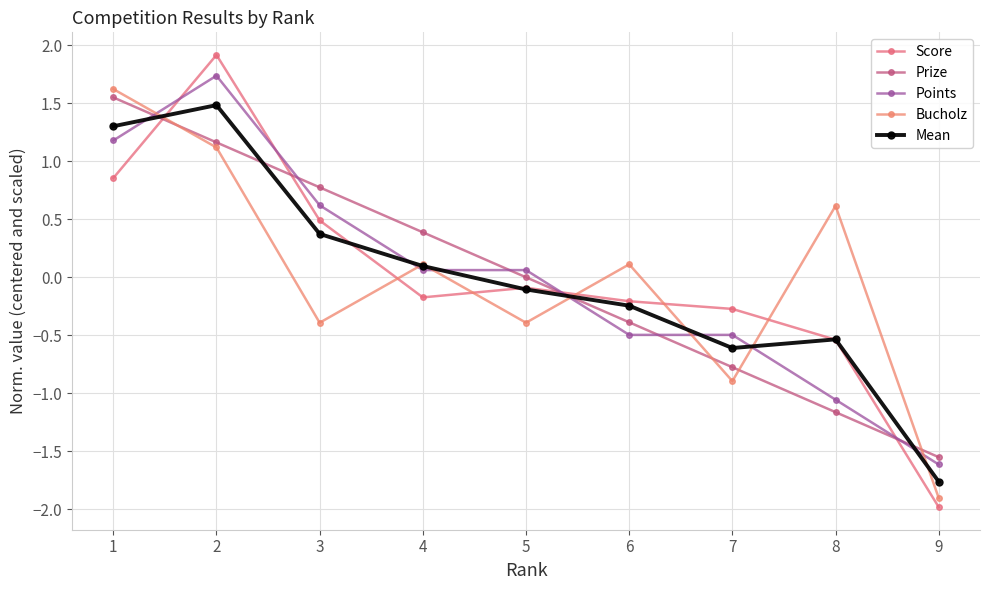

At which category is the sum across all series the highest?

2